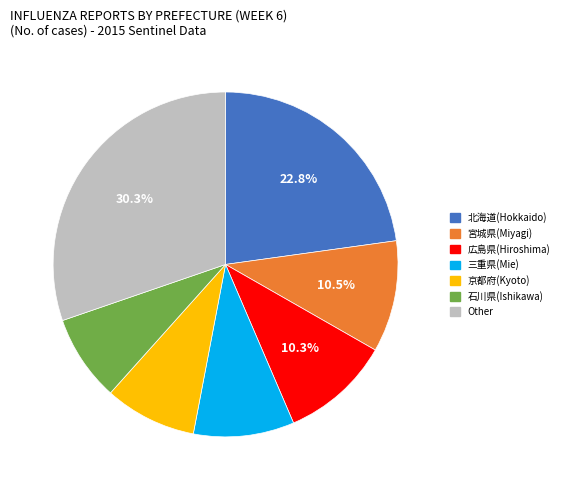

Is there any slice that represents more than half of the pie?

No